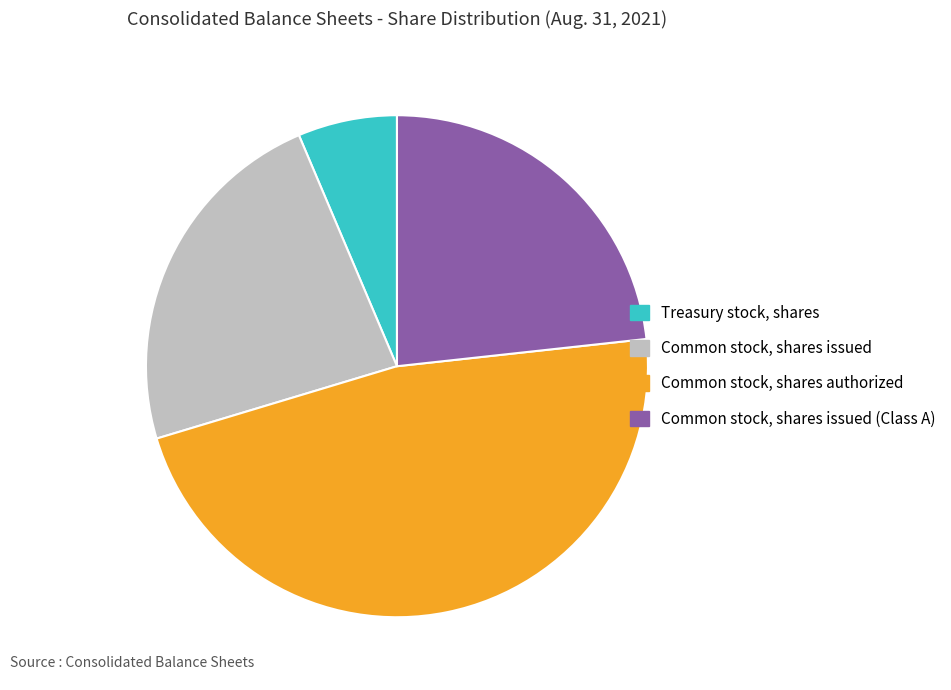

How many slices are in this pie chart?

4